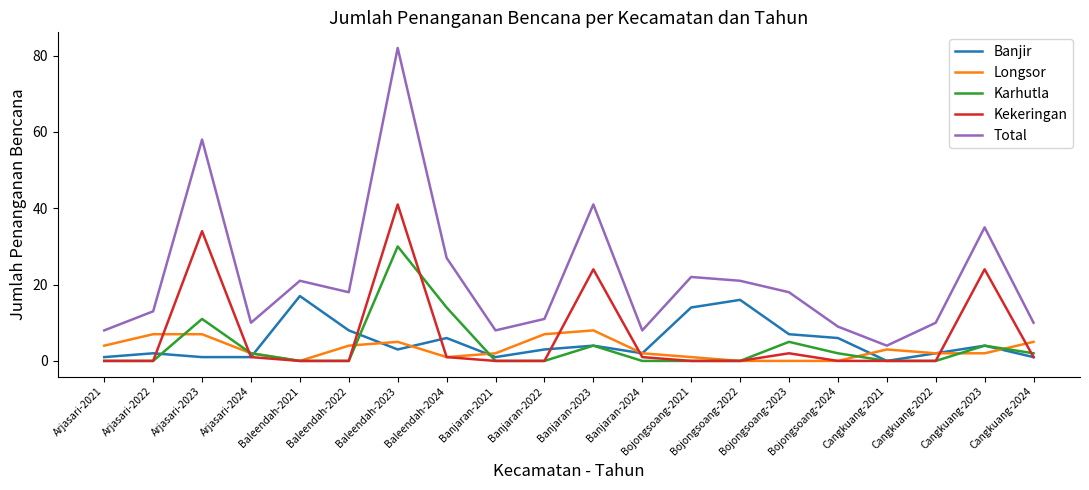

Reading left to right, list all the values displayed in this chart.

Banjir: 1	2	1	1	17	8	3	6	1	3	4	2	14	16	7	6	0	2	4	1
Longsor: 4	7	7	2	0	4	5	1	2	7	8	2	1	0	0	0	3	2	2	5
Karhutla: 0	0	11	2	0	0	30	14	0	0	4	0	0	0	5	2	0	0	4	2
Kekeringan: 0	0	34	1	0	0	41	1	0	0	24	1	0	0	2	0	0	0	24	1
Total: 8	13	58	10	21	18	82	27	8	11	41	8	22	21	18	9	4	10	35	10